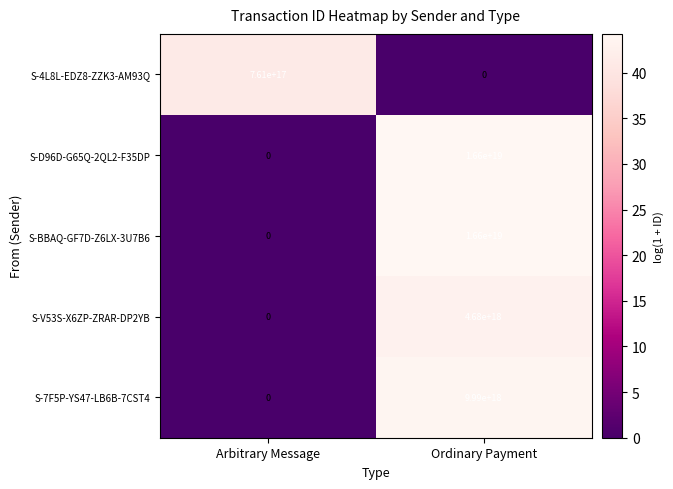

Where is S-V53S-X6ZP-ZRAR-DP2YB nearest to the value 2340000000000000000?

Arbitrary Message